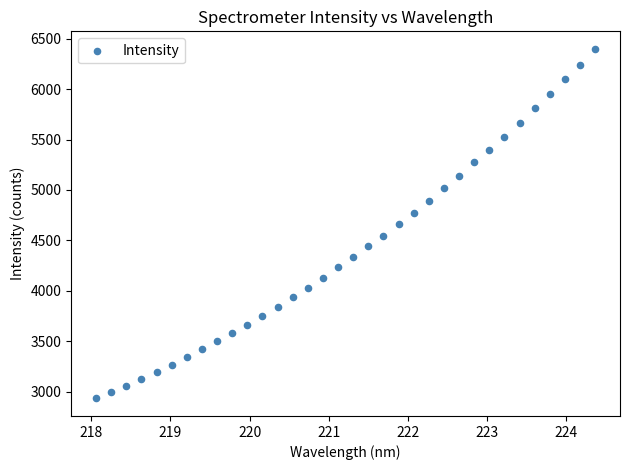

What is the range of Y values (max minus min)?

3465.5